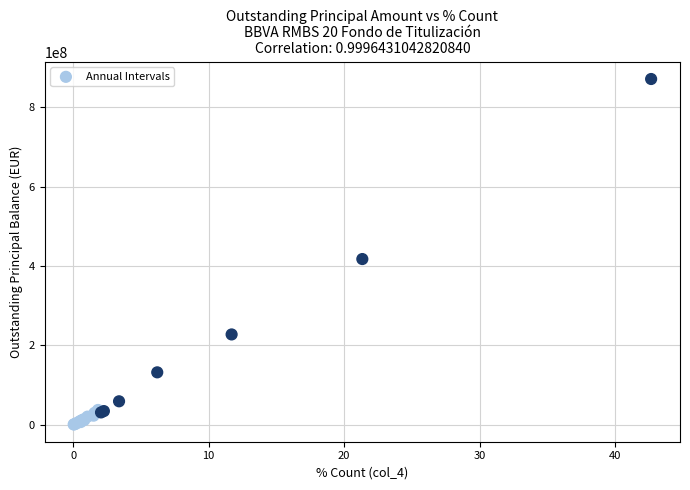

What Y value in the scatter plot is closest to 435717673?

417284772.9